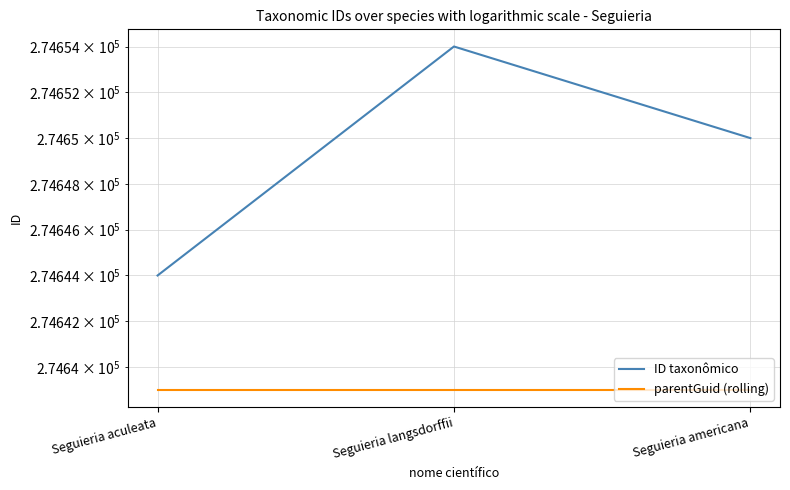

The ID taxonômico series shows 274650 at Seguieria americana. True or false?

True